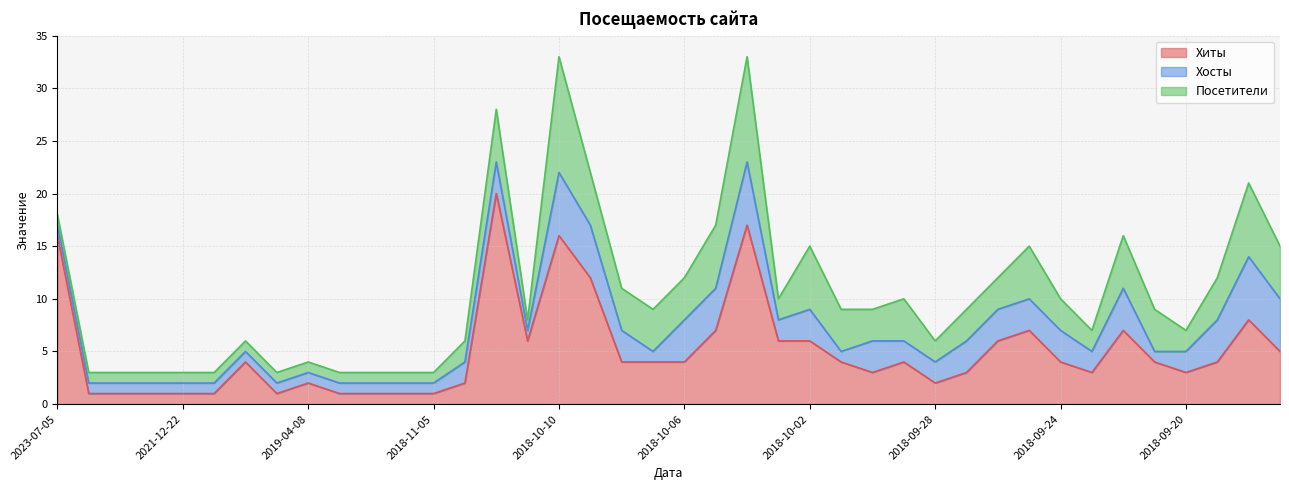

Which series has the largest total across all categories?

Хиты